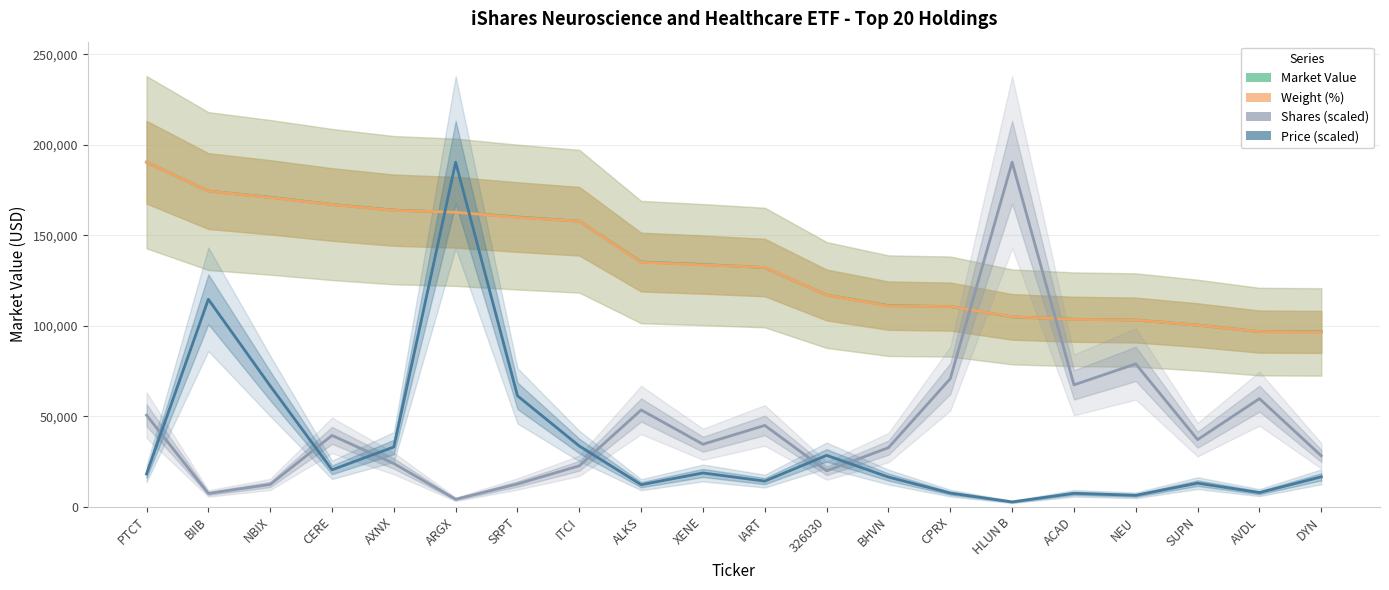

At how many categories does at least one series exceed 103348?

16